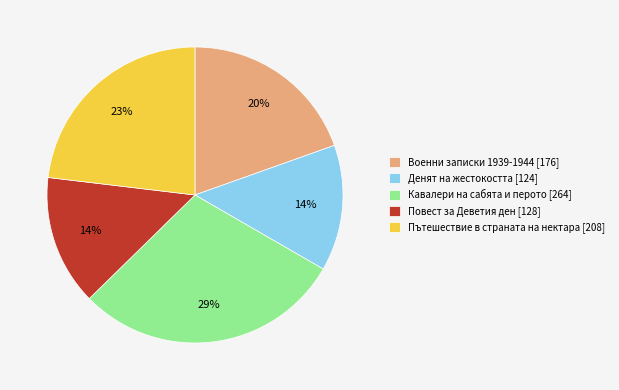

To the nearest percent, what portion does Денят на жестокостта [124] represent?

14%